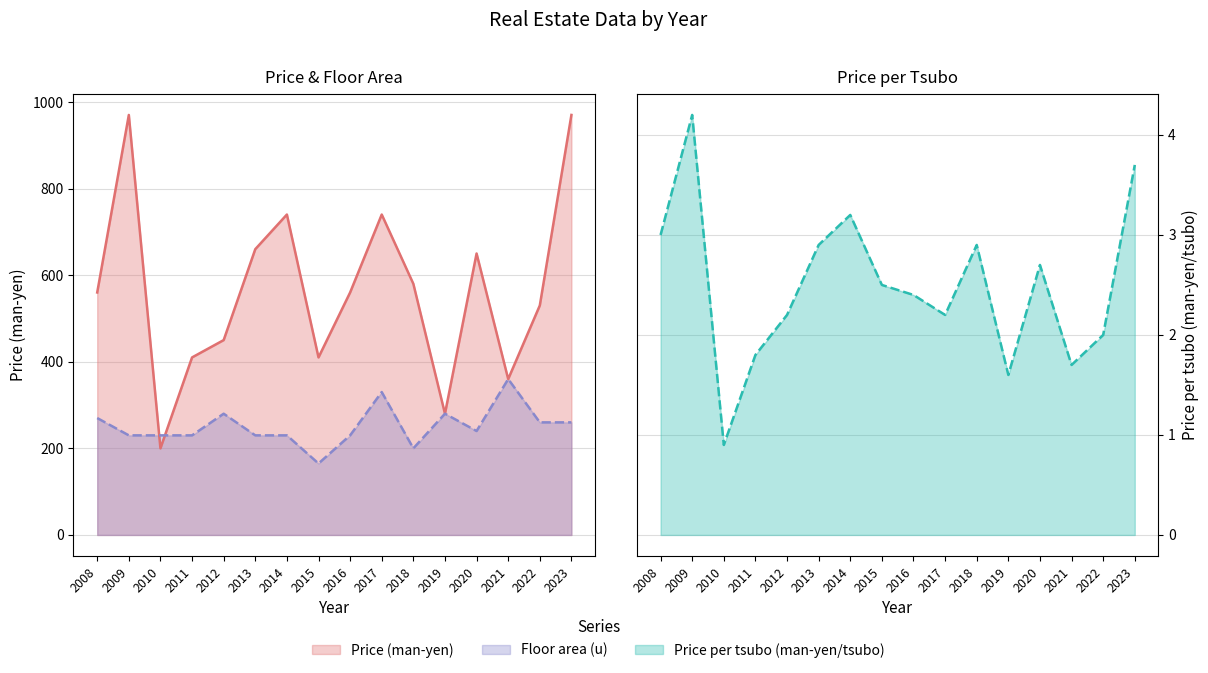

What is the spread (max minus min) of values at 2015?

407.5